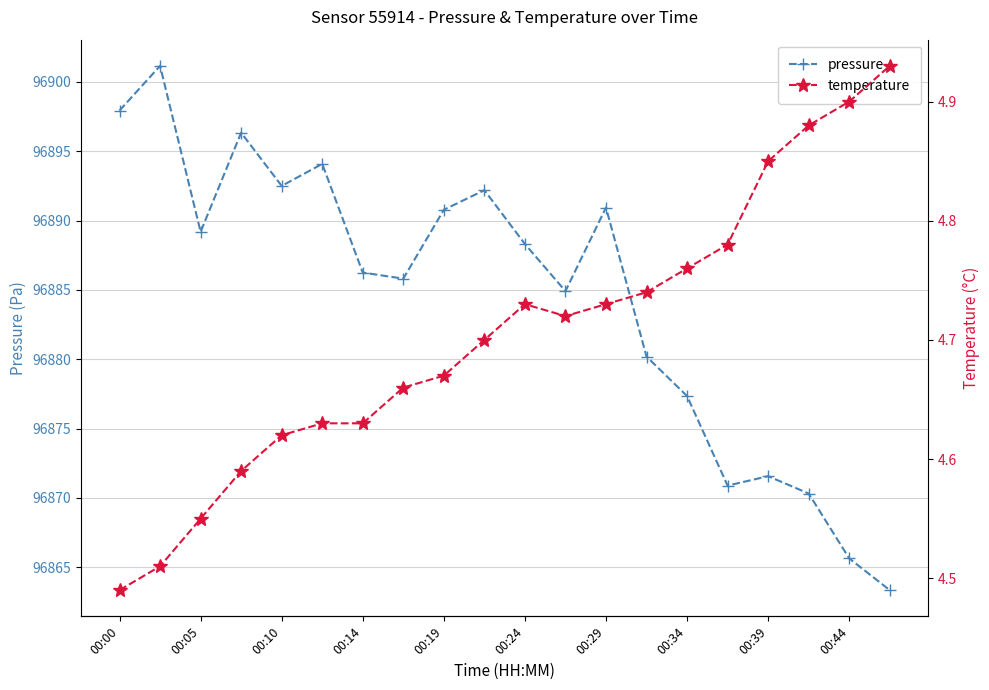

What is the maximum value for pressure?

96901.2